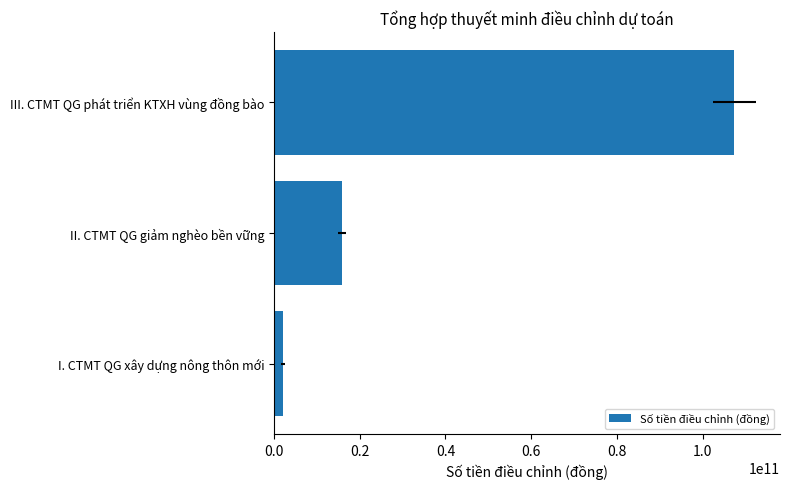

Is it true that the value at II. CTMT QG giảm nghèo bền vững is 15820277758?

True